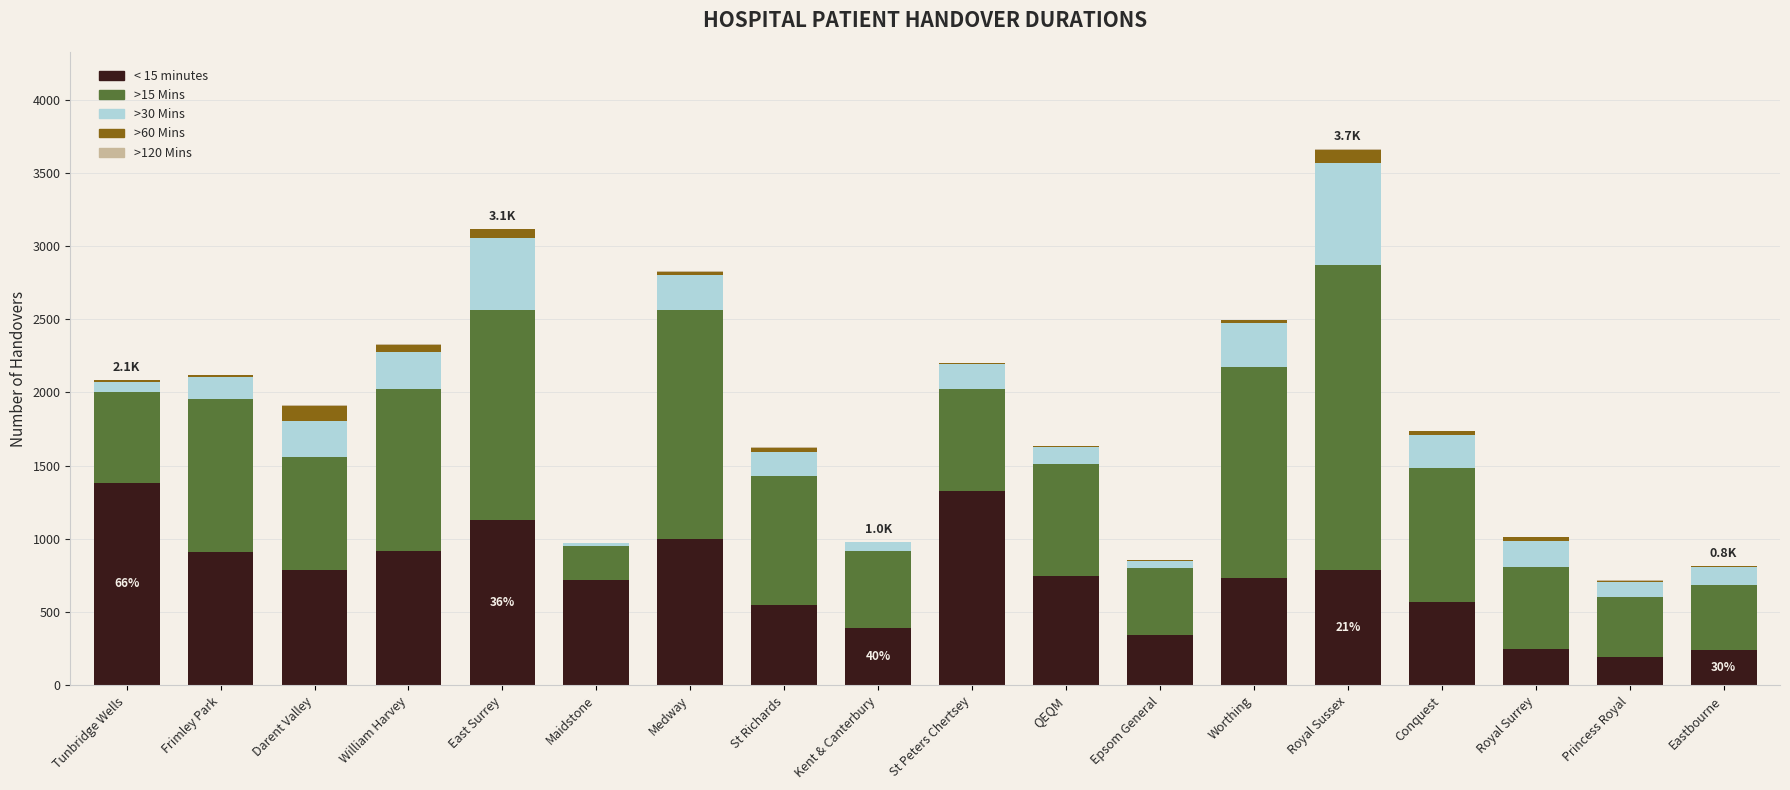

How many categories are shown in the chart?

18